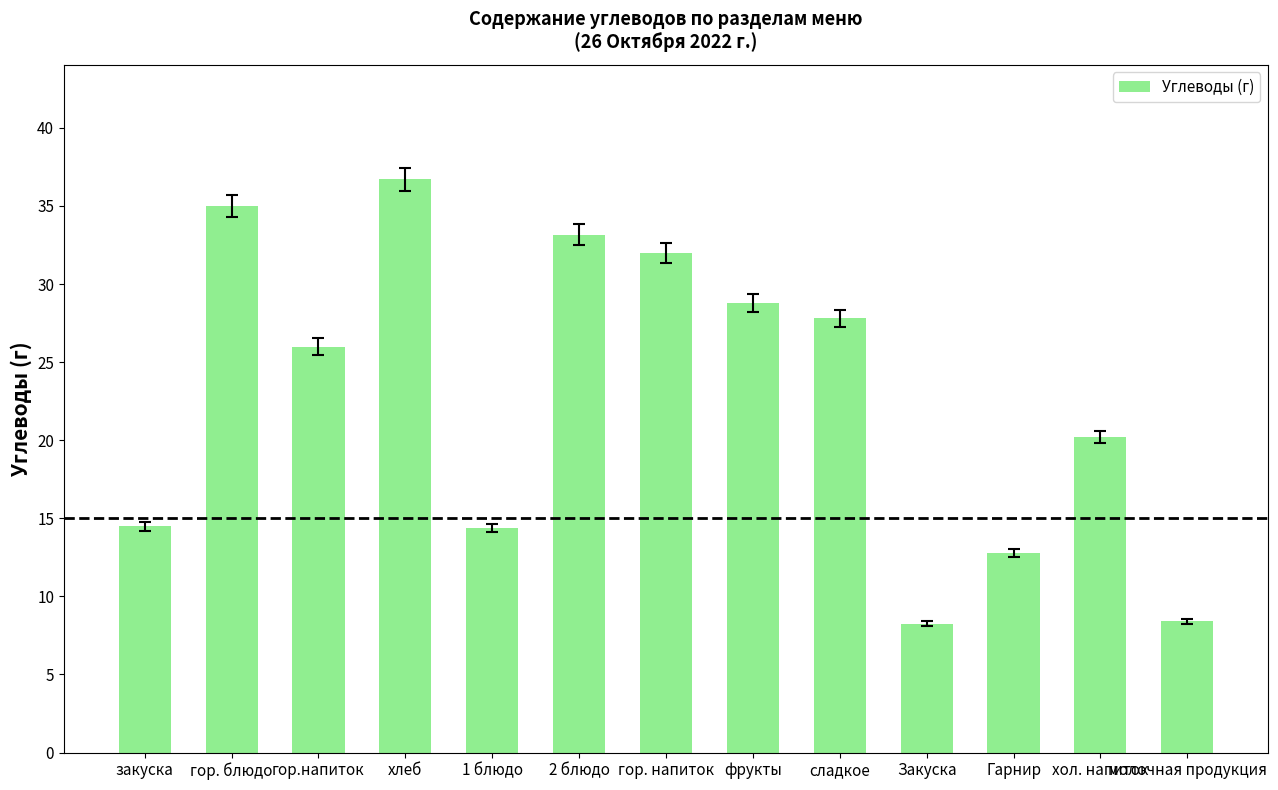

Is it true that the value at гор.напиток is 26.0?

True